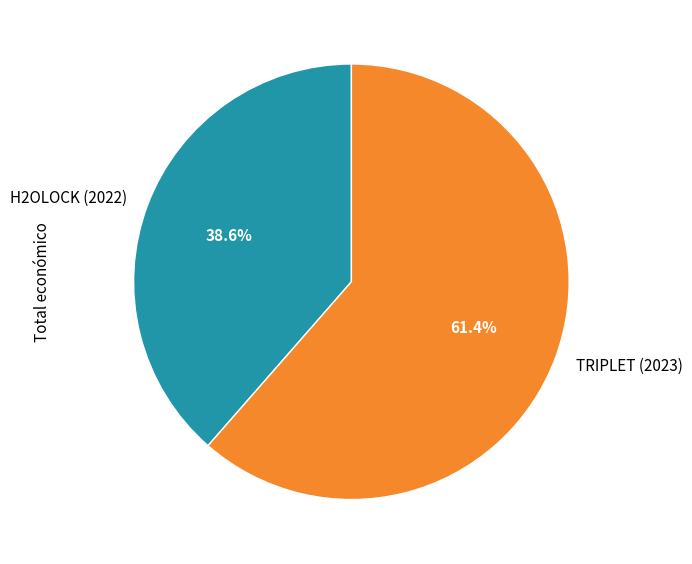

How many segments does this pie chart have?

2